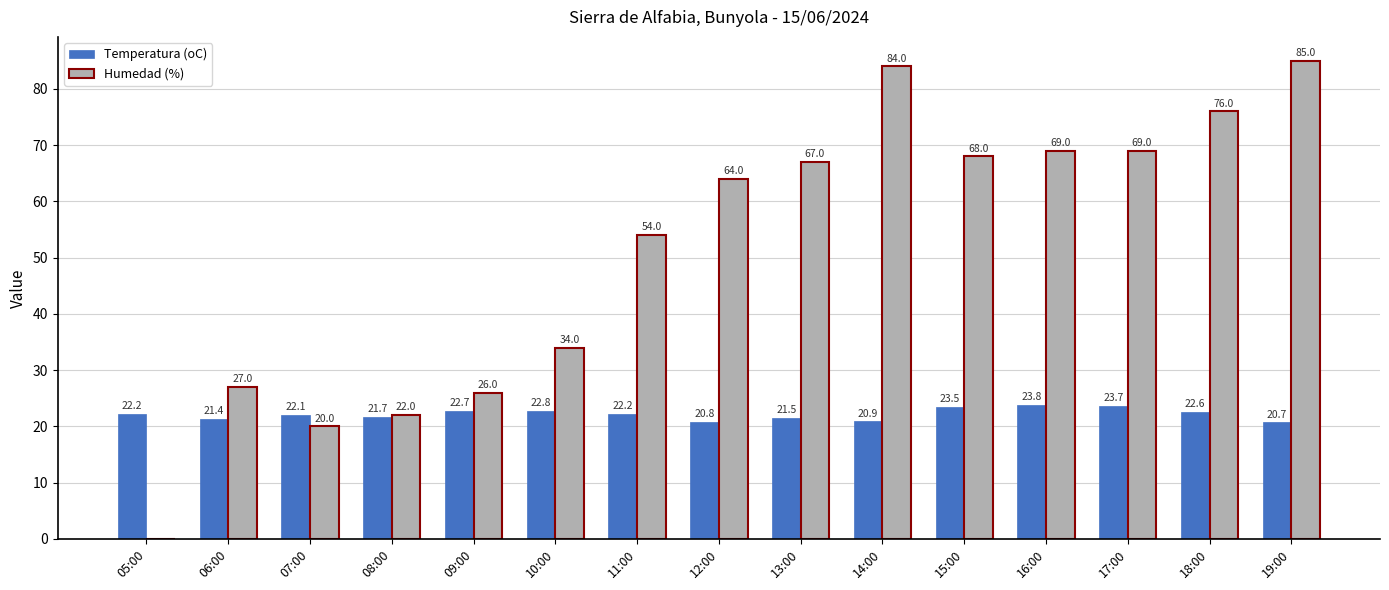

Which series changed the most between 10:00 and 15:00?

Humedad (%)